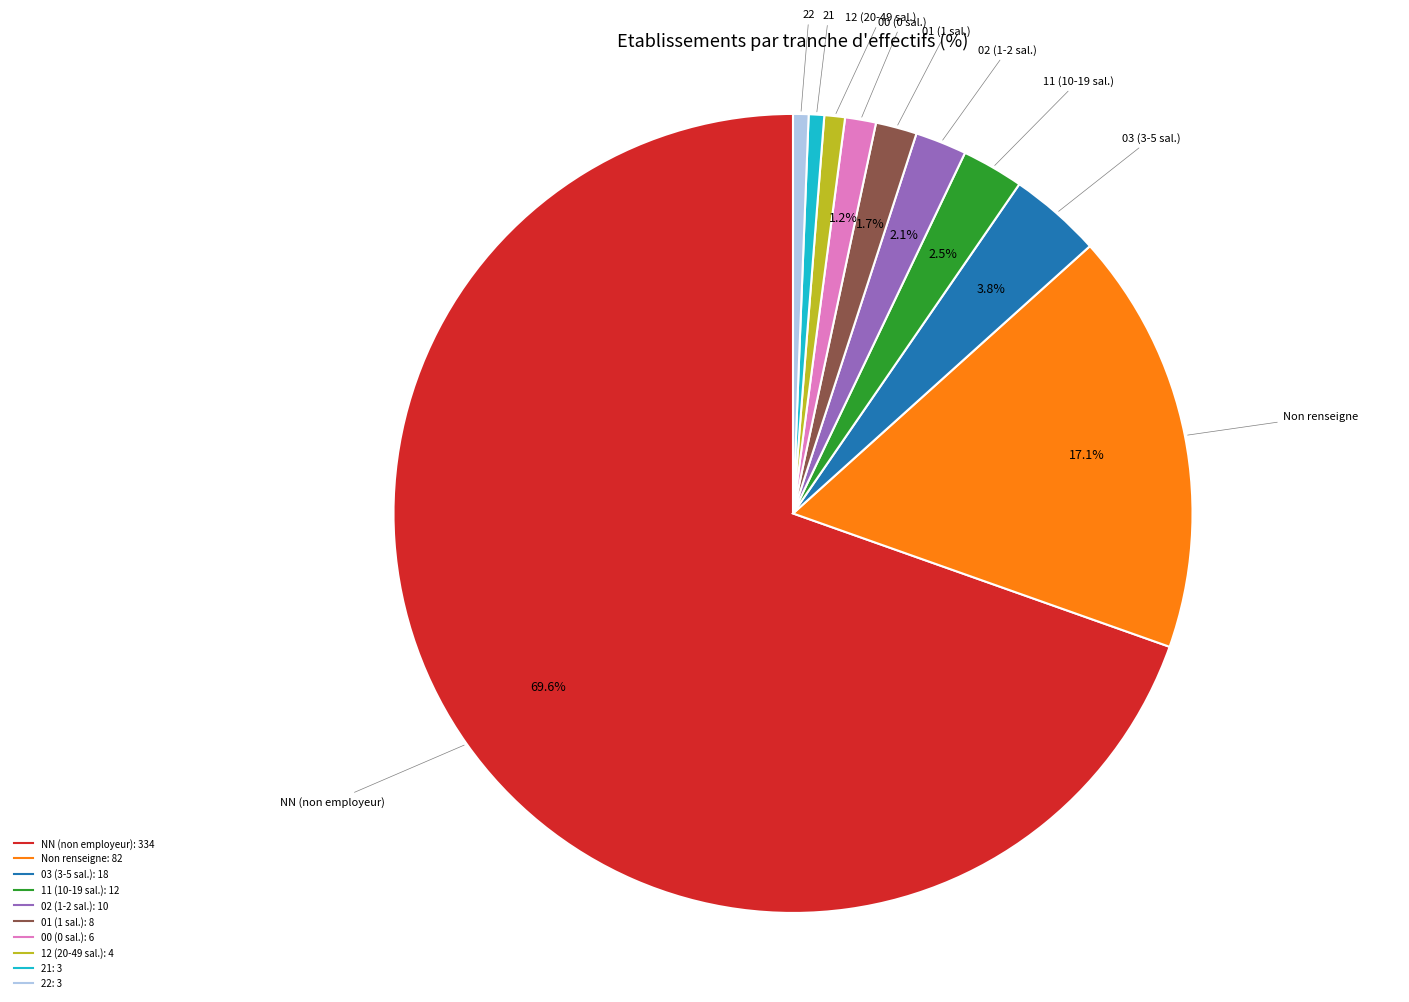

Is there any slice that represents more than half of the pie?

Yes